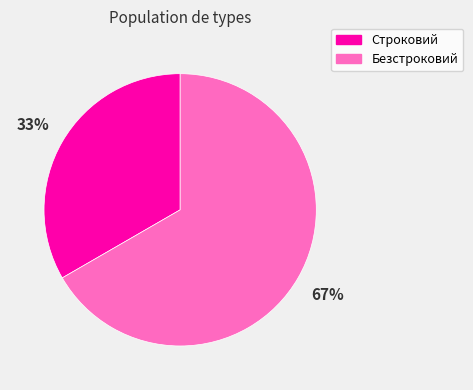

To the nearest percent, what portion does Строковий represent?

33%